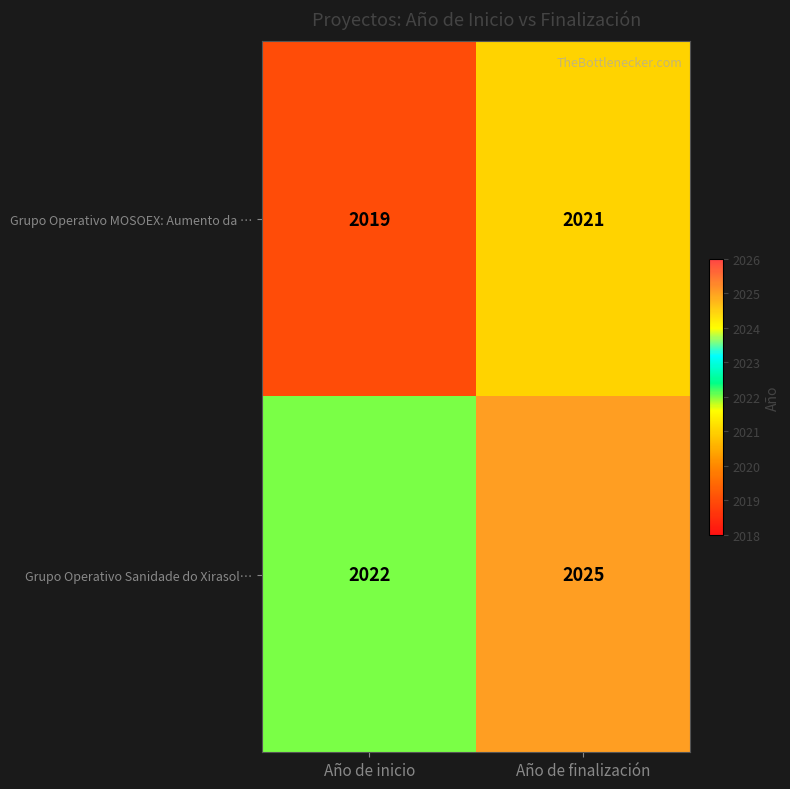

What is the sum of the Grupo Operativo Sanidade do Xirasol… values at Año de finalización and Año de inicio?

4047